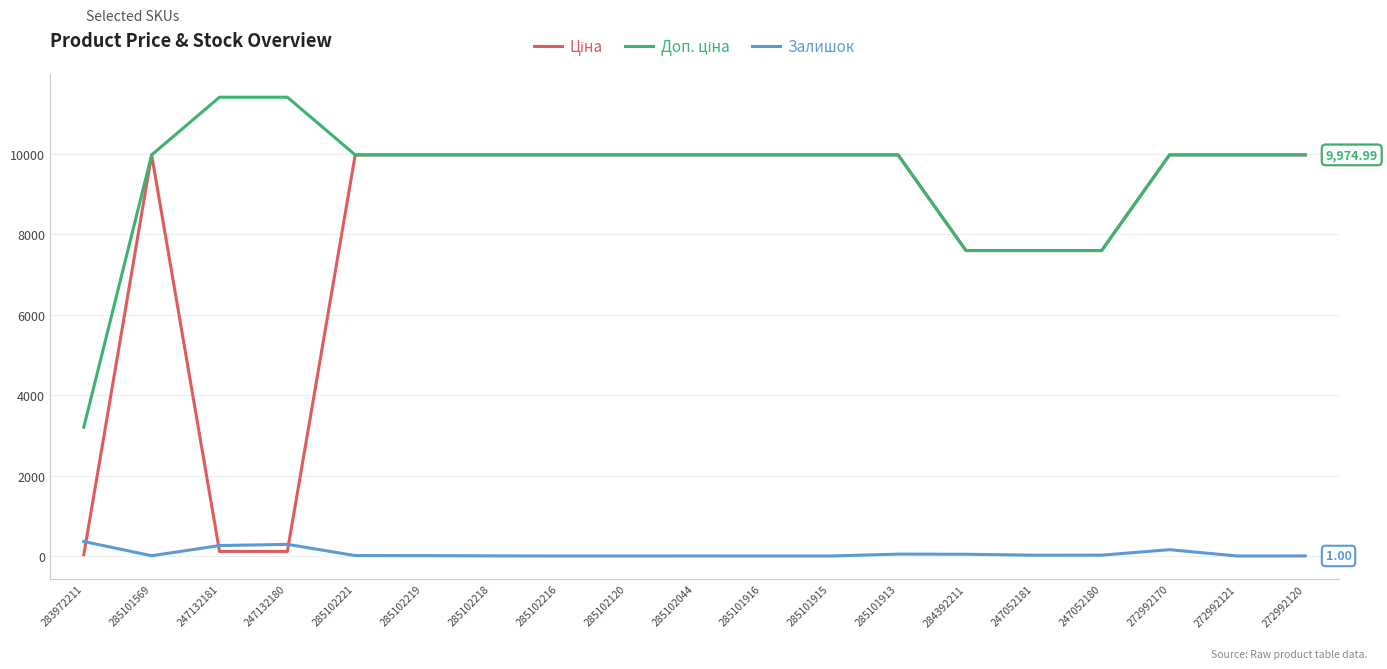

What is the sum of all Залишок values?

1231.0